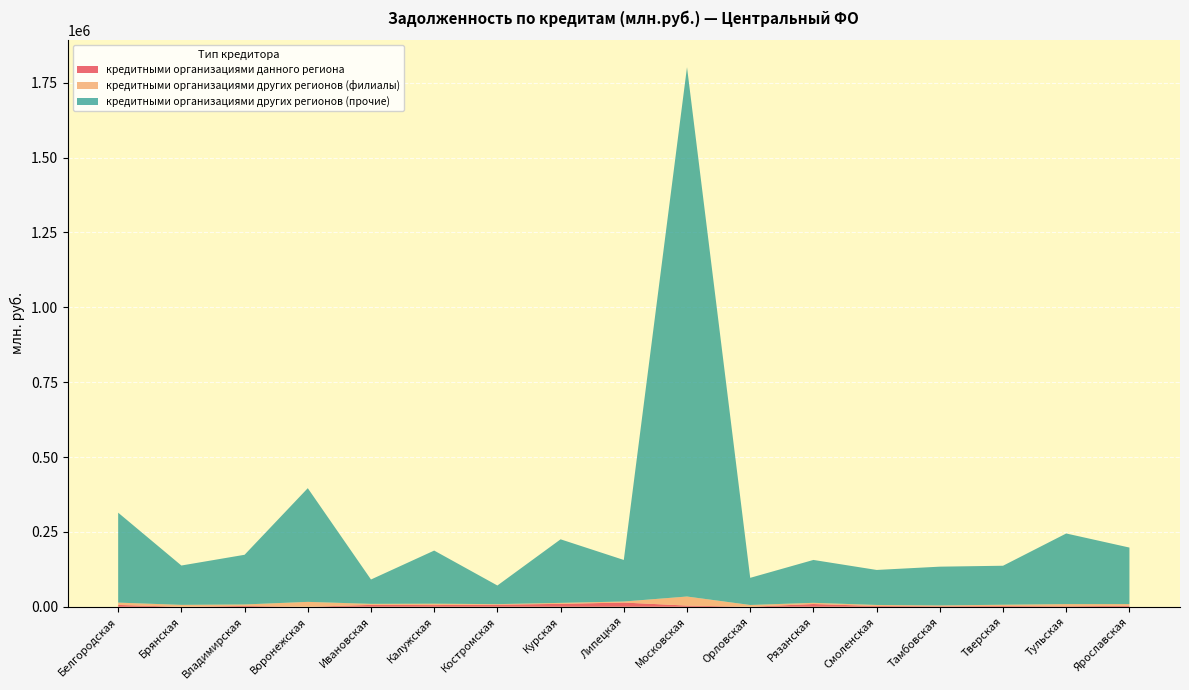

Reading right to left, what are all the values shown in this chart?

кредитными организациями данного региона: 3212	1885	2521	1947	2670	9252	114	4016	14101	9803	7019	5711	6282	16	2911	0	6168
кредитными организациями других регионов (филиалы): 5775	7089	4287	2591	3426	3954	5886	30259	3488	3241	1801	4561	3431	16395	4826	6380	7769
кредитными организациями других регионов (прочие): 188755	235762	130209	129419	116897	143185	90665	1767362	138733	212217	62235	177407	81373	379551	165891	131393	300263